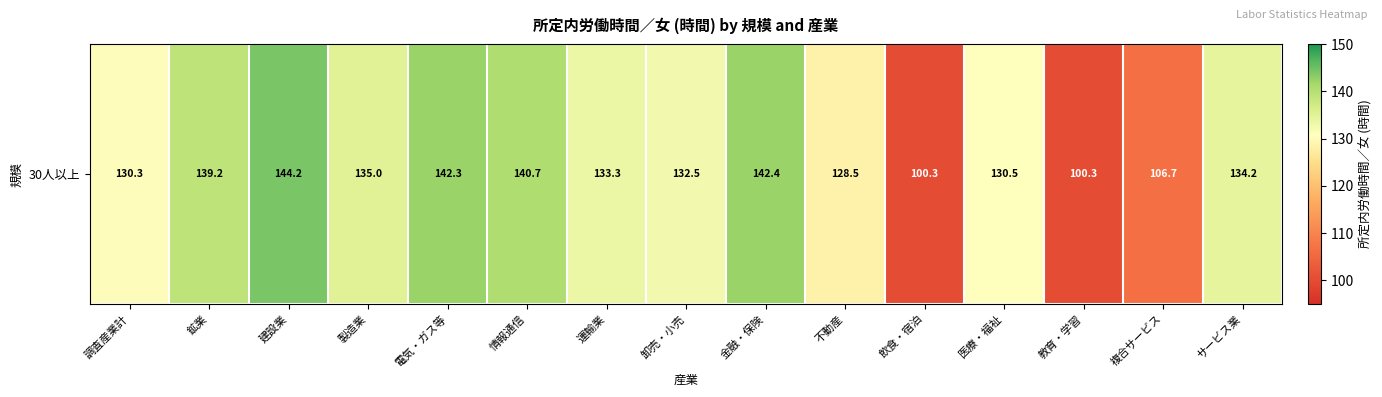

Reading left to right, list all the values displayed in this chart.

調査産業計=130.3	鉱業=139.2	建設業=144.2	製造業=135.0	電気・ガス等=142.3	情報通信=140.7	運輸業=133.3	卸売・小売=132.5	金融・保険=142.4	不動産=128.5	飲食・宿泊=100.3	医療・福祉=130.5	教育・学習=100.3	複合サービス=106.7	サービス業=134.2